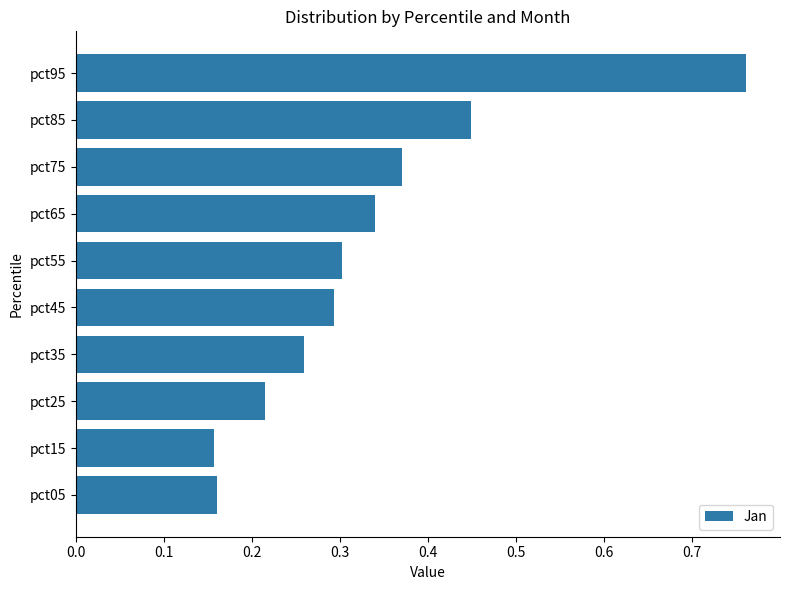

The chart shows a value of 0.4 at pct45. True or false?

False